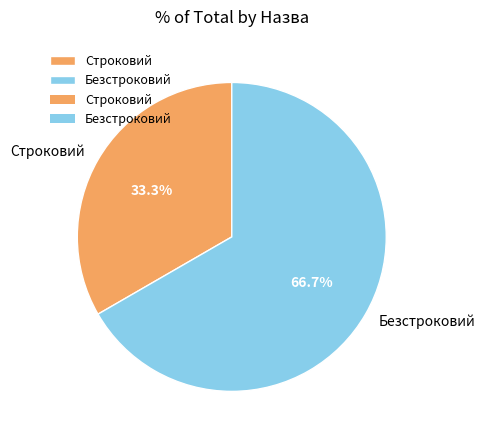

What percentage is NOT represented by Безстроковий?

33.3%